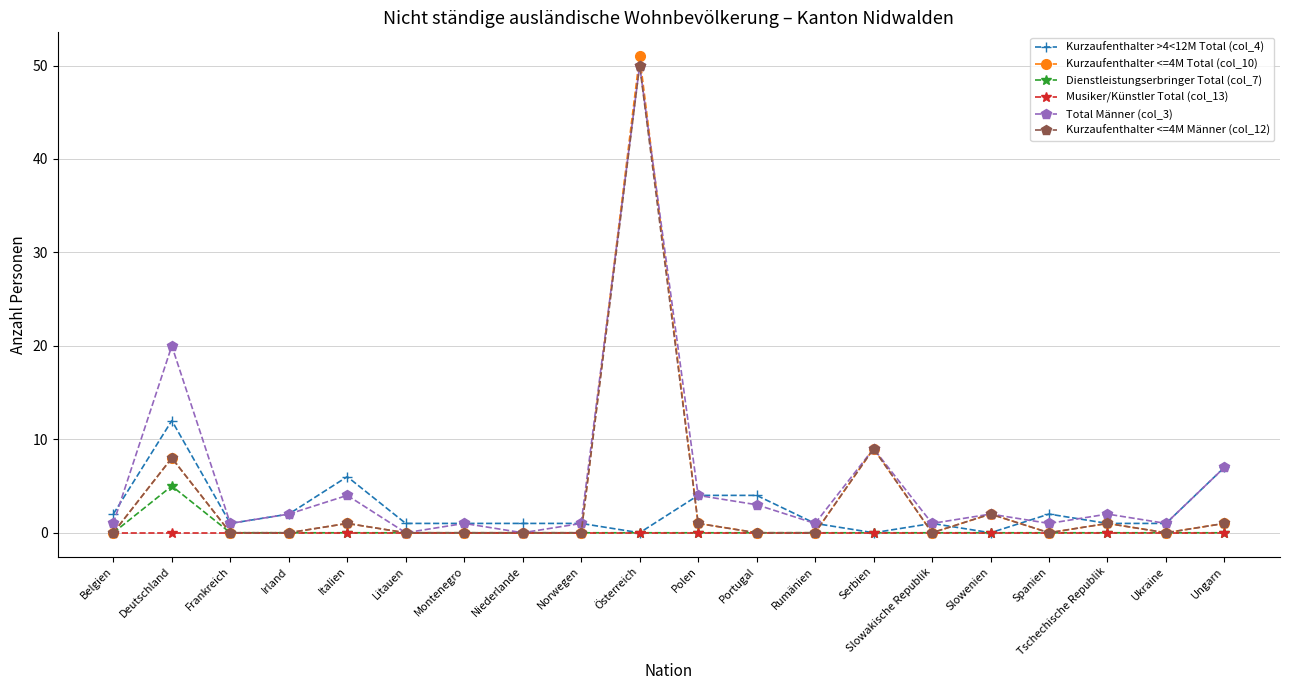

Reading left to right, what are all the values shown in this chart?

Kurzaufenthalter >4<12M Total (col_4): 2	12	1	2	6	1	1	1	1	0	4	4	1	0	1	0	2	1	1	7
Kurzaufenthalter <=4M Total (col_10): 0	8	0	0	1	0	0	0	0	51	1	0	0	9	0	2	0	1	0	1
Dienstleistungserbringer Total (col_7): 0	5	0	0	0	0	0	0	0	0	0	0	0	0	0	0	0	0	0	0
Musiker/Künstler Total (col_13): 0	0	0	0	0	0	0	0	0	0	0	0	0	0	0	0	0	0	0	0
Total Männer (col_3): 1	20	1	2	4	0	1	0	1	50	4	3	1	9	1	2	1	2	1	7
Kurzaufenthalter <=4M Männer (col_12): 0	8	0	0	1	0	0	0	0	50	1	0	0	9	0	2	0	1	0	1